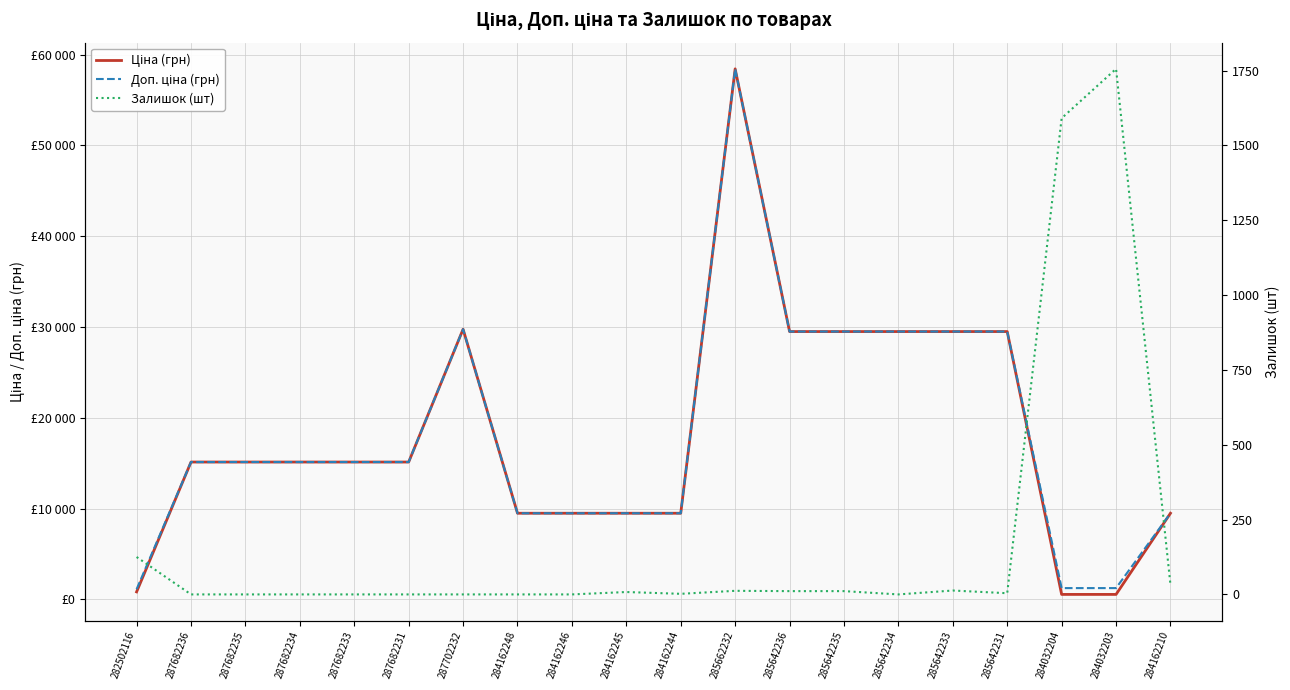

What is the approximate value of Доп. ціна (грн) at 284032204?

1235.4